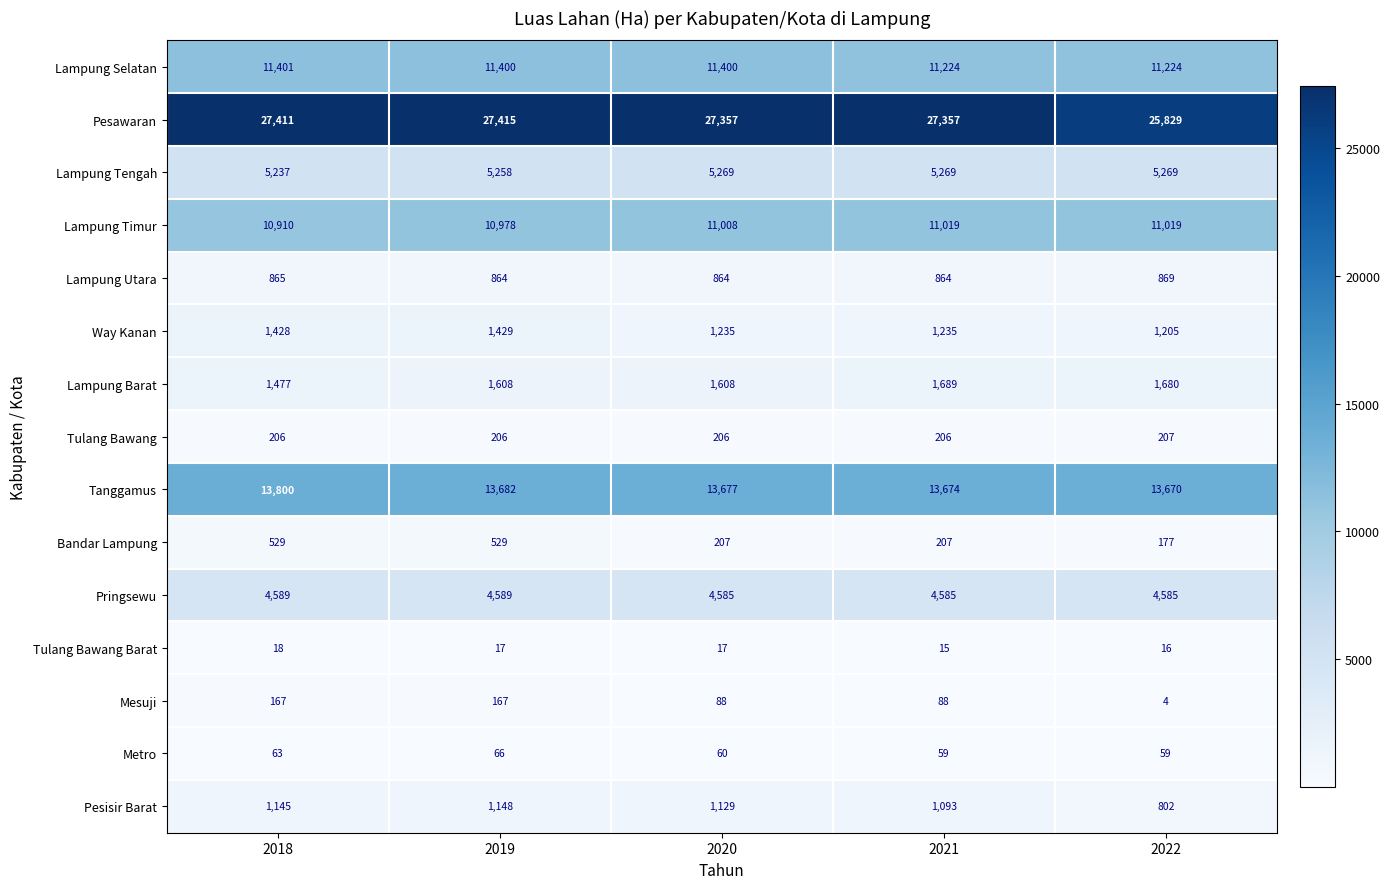

What is the sum of the Lampung Selatan values at 2019 and 2022?

22624